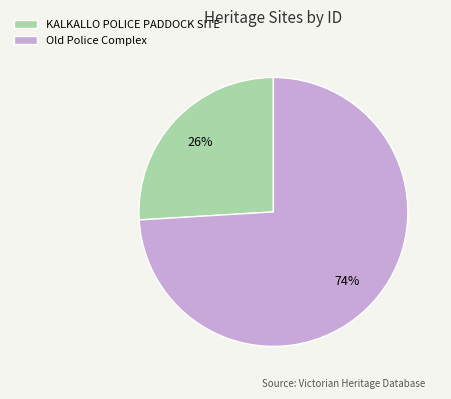

What is the largest slice in the pie chart?

Old Police Complex